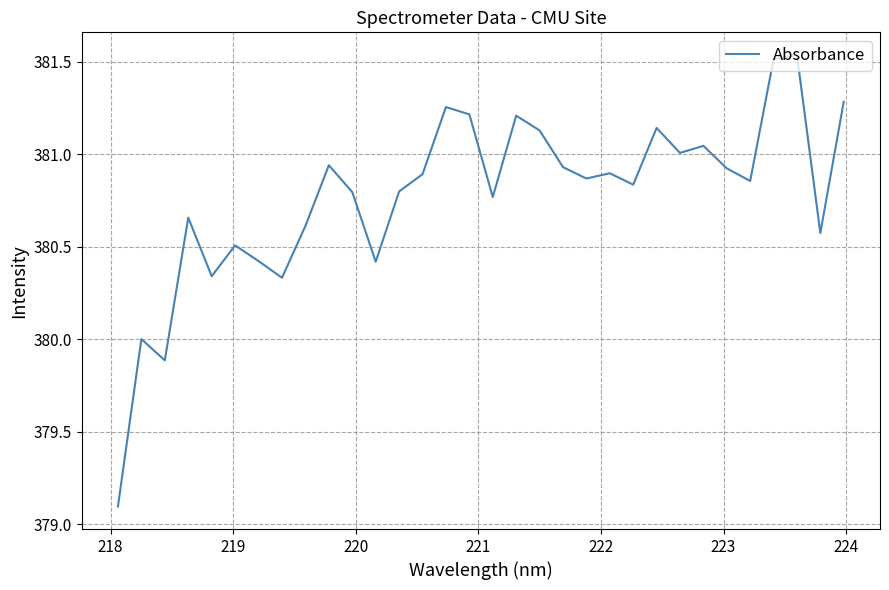

What is the difference between the maximum and minimum values?

2.4